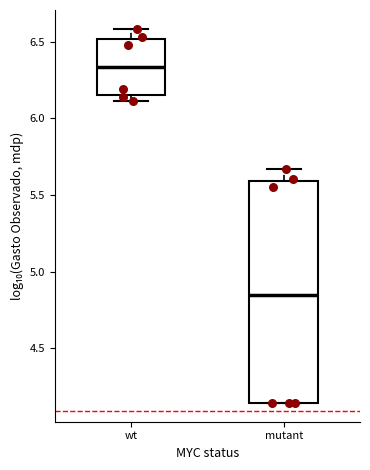

Which box is the tallest, from its lower edge to its upper edge?

mutant